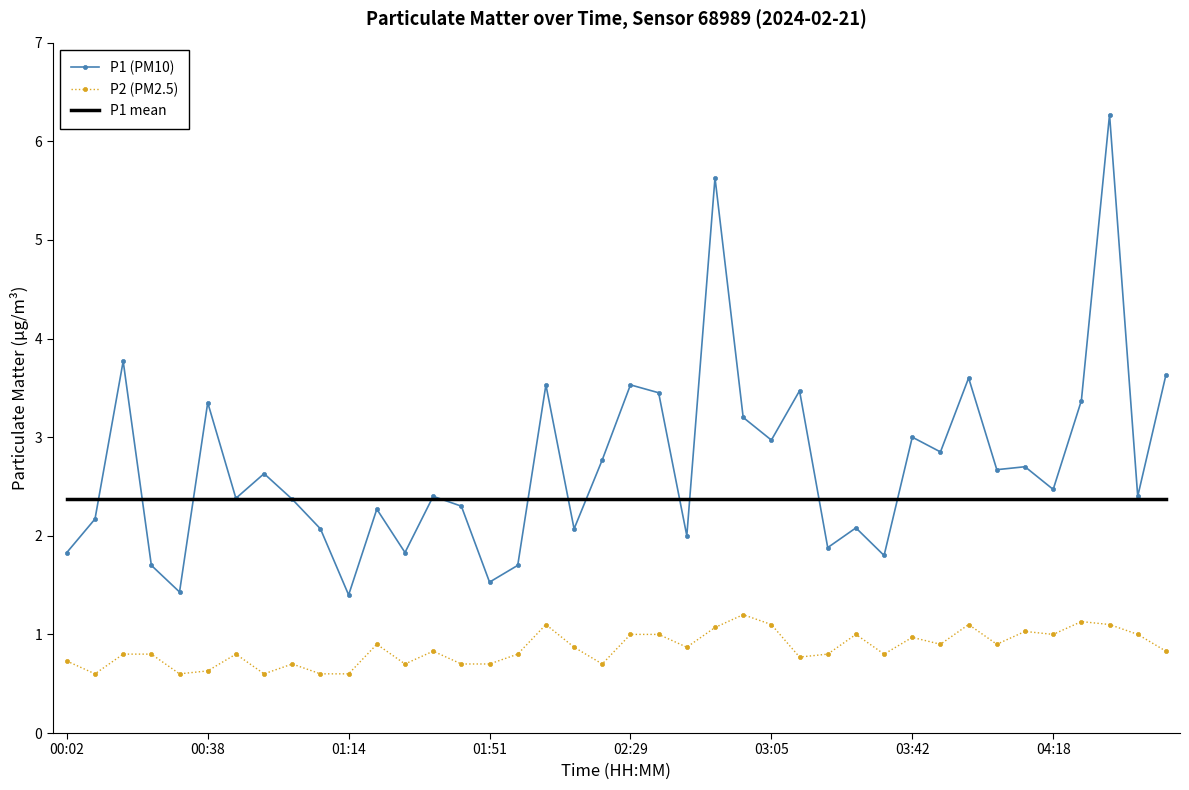

List the series in order of their peak value, highest first.

P1 (PM10), P1 mean, P2 (PM2.5)